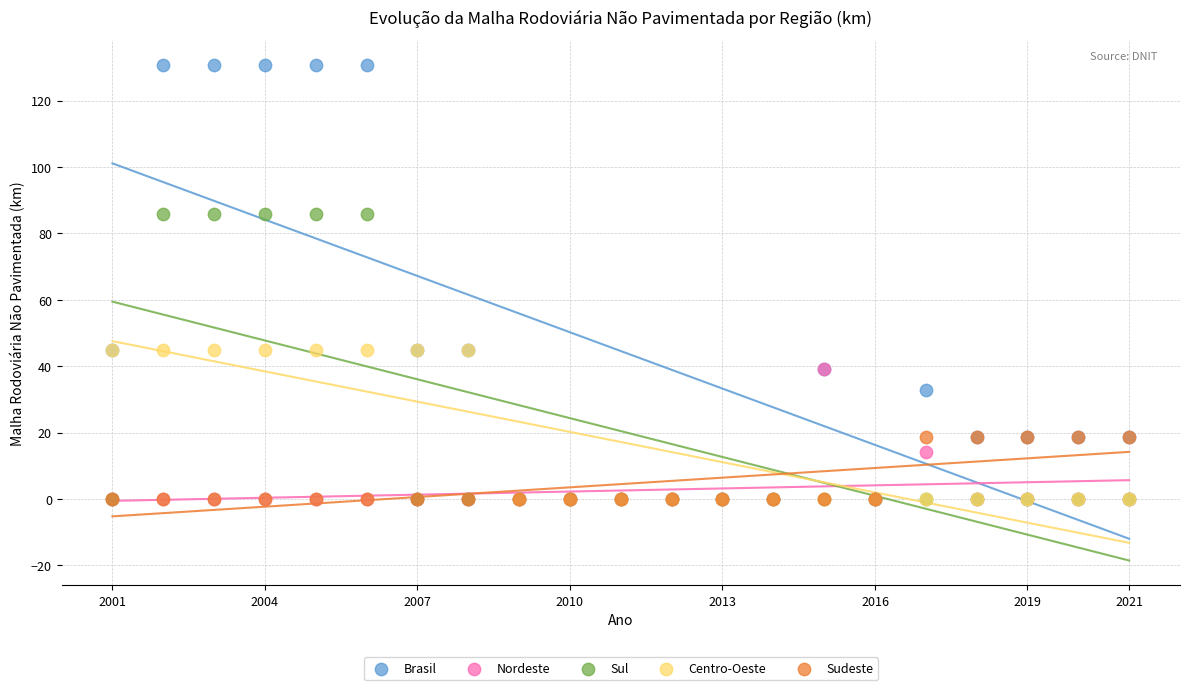

What are all the series names shown in the legend?

Brasil, Nordeste, Sul, Centro-Oeste, Sudeste